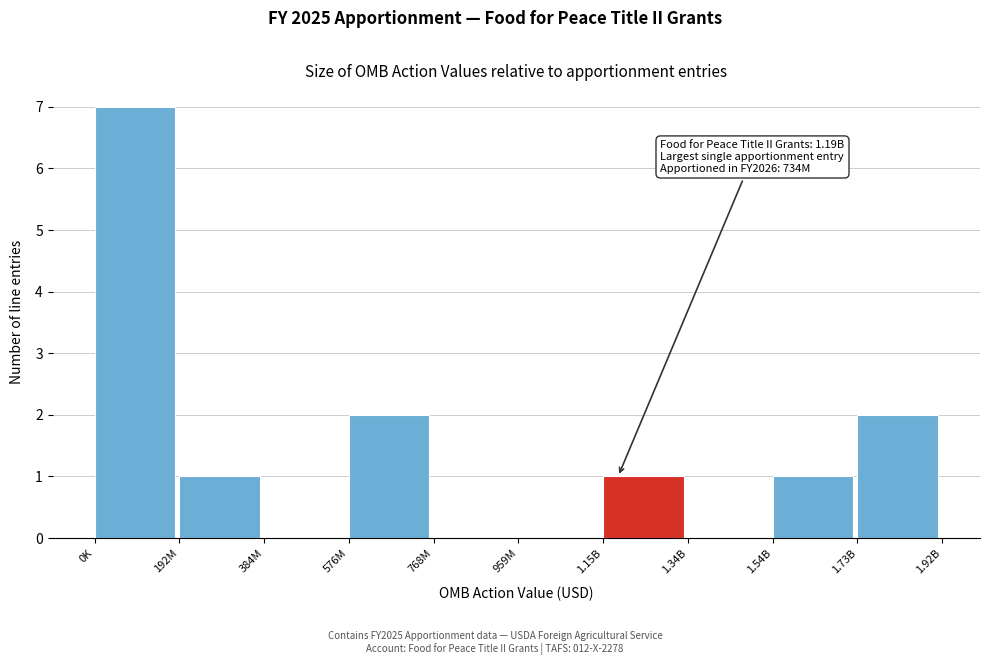

Reading right to left, list all the values displayed in this chart.

1.73B=2	1.54B=1	1.34B=0	1.15B=1	959M=0	768M=0	576M=2	384M=0	192M=1	0K=7